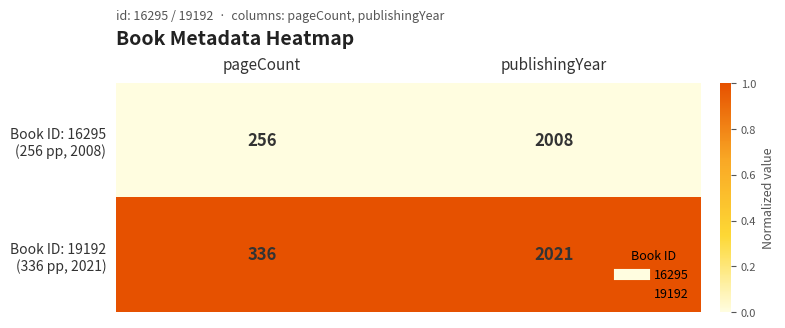

At which category does the chart reach its minimum across all series?

pageCount